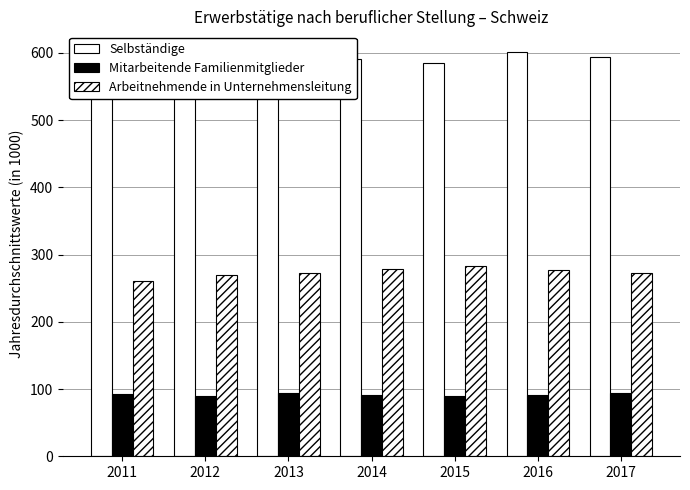

Which category has the highest value across all series?

2016